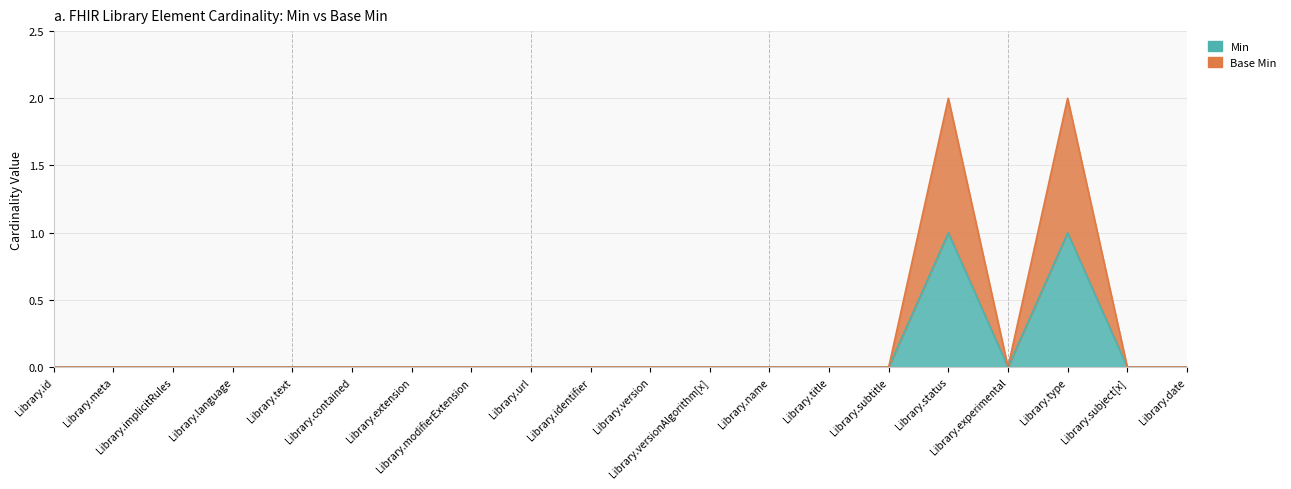

How many values in the Min series exceed 0?

2